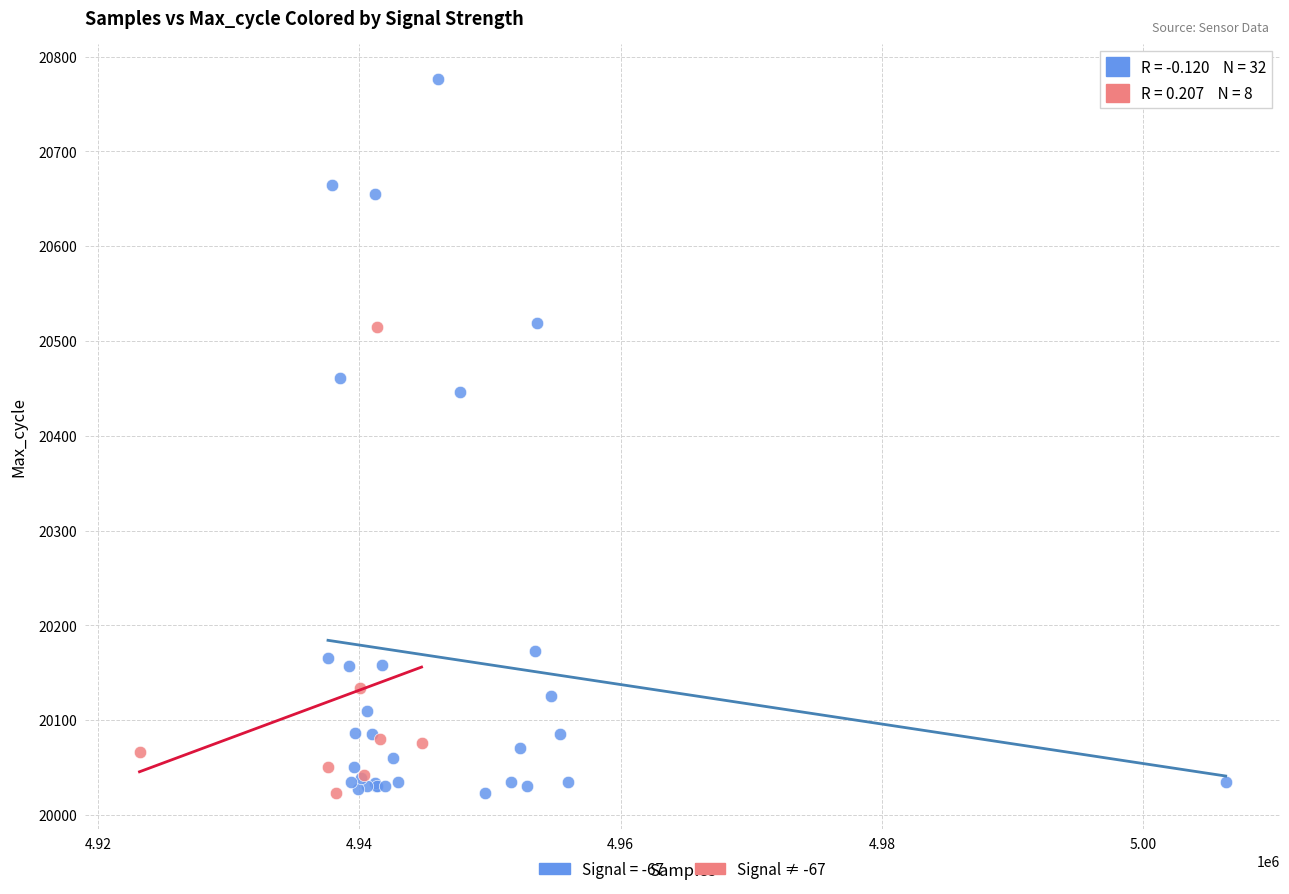

Which series contains the highest Y value?

Signal = -67